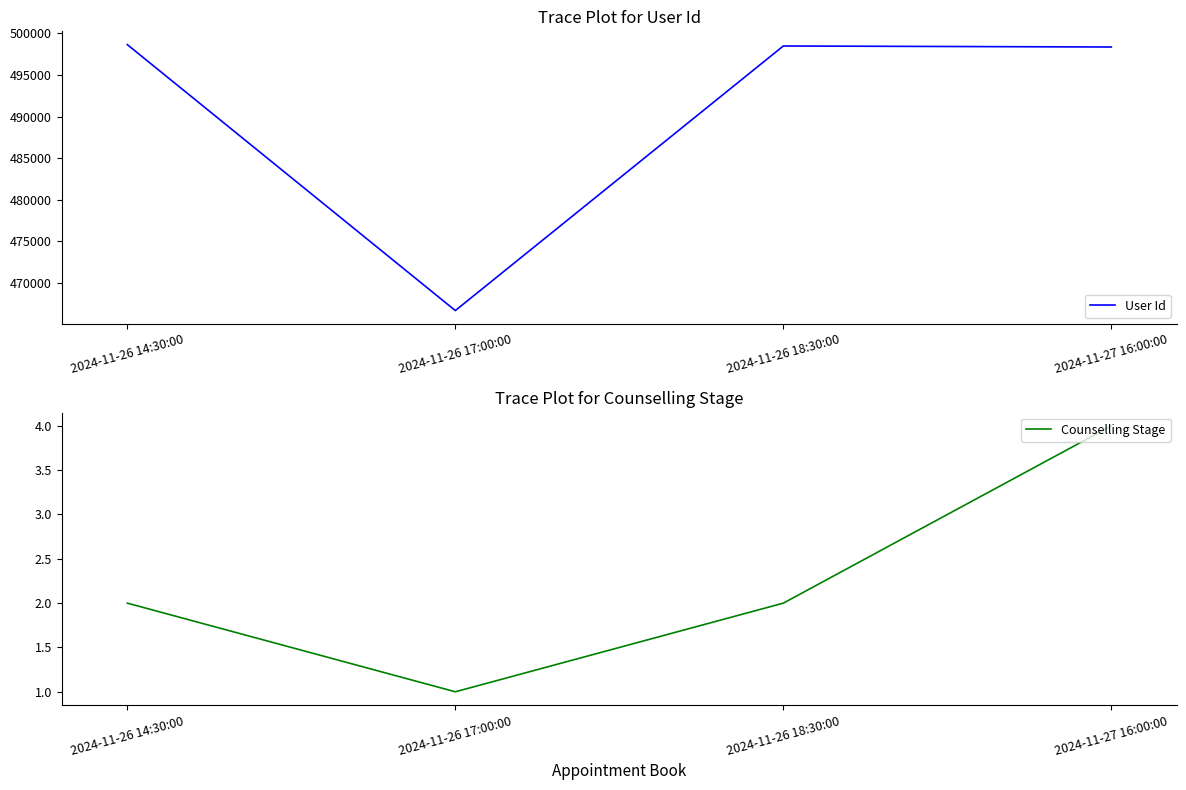

What is the label of the 3rd point from the right?

2024-11-26 17:00:00